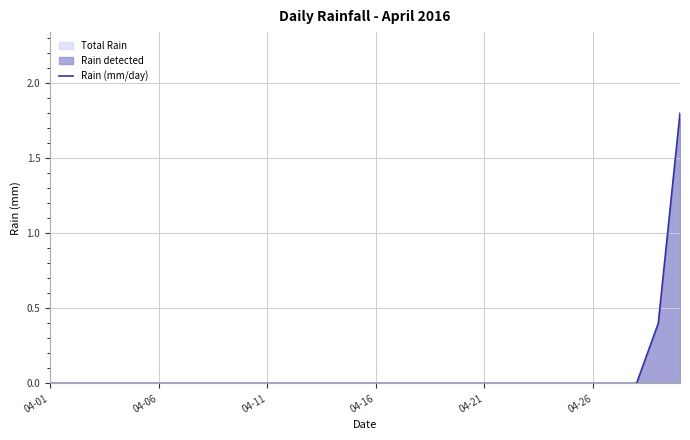

The chart shows a value of 0.0 at 21. True or false?

True